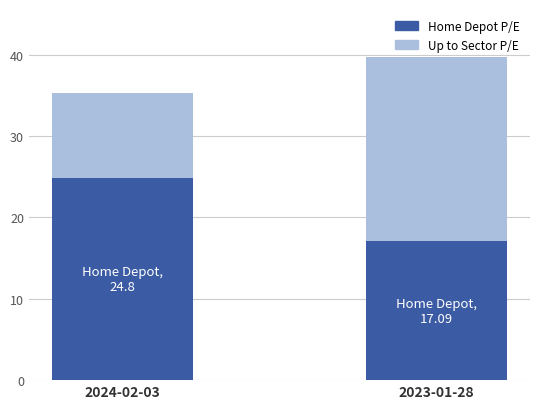

Rank the categories by Home Depot P/E value from lowest to highest.

2023-01-28, 2024-02-03